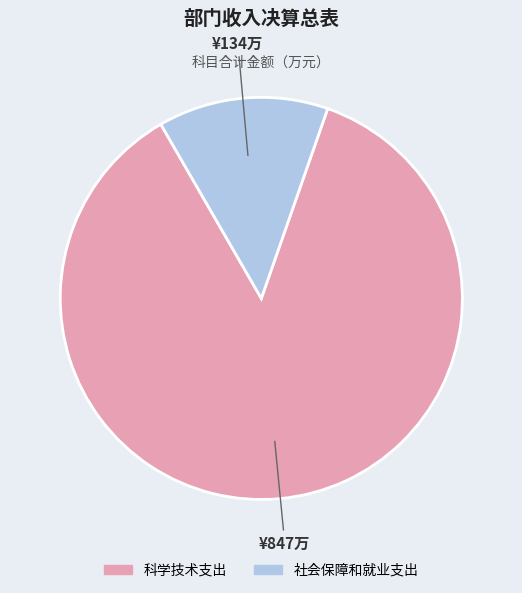

The 科学技术支出 slice represents 92% of the pie. True or false?

False